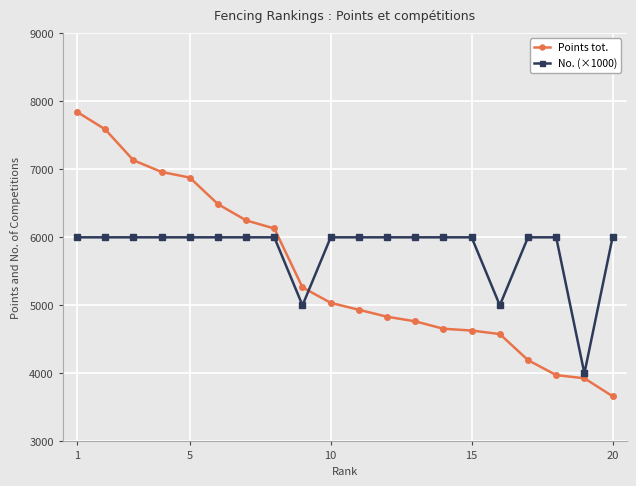

Which series has the widest spread of values?

Points tot.